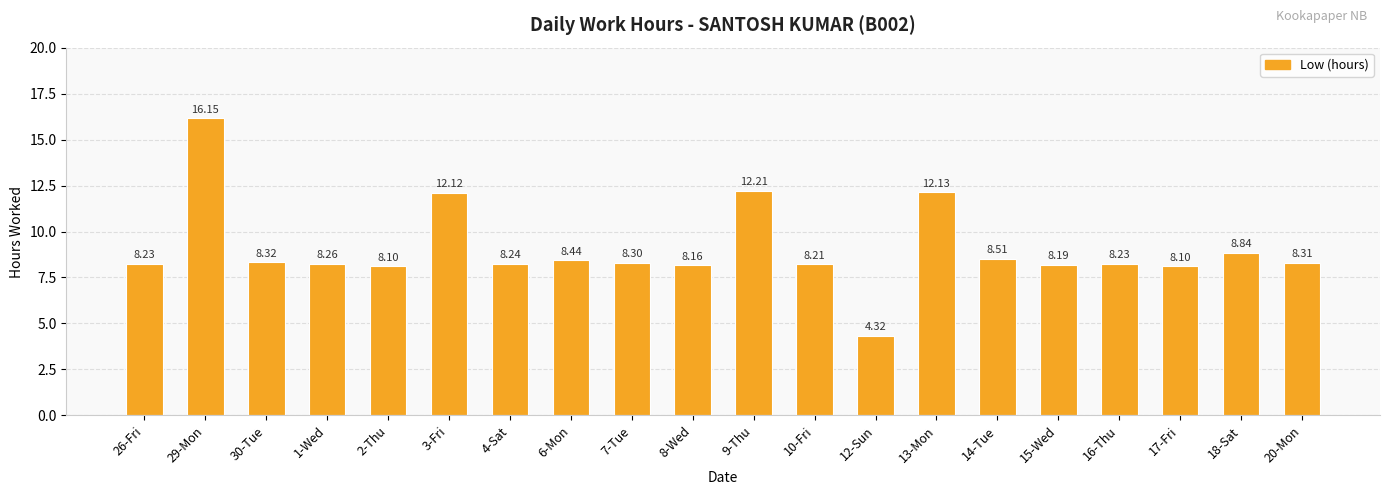

What position from the right is 29-Mon?

19